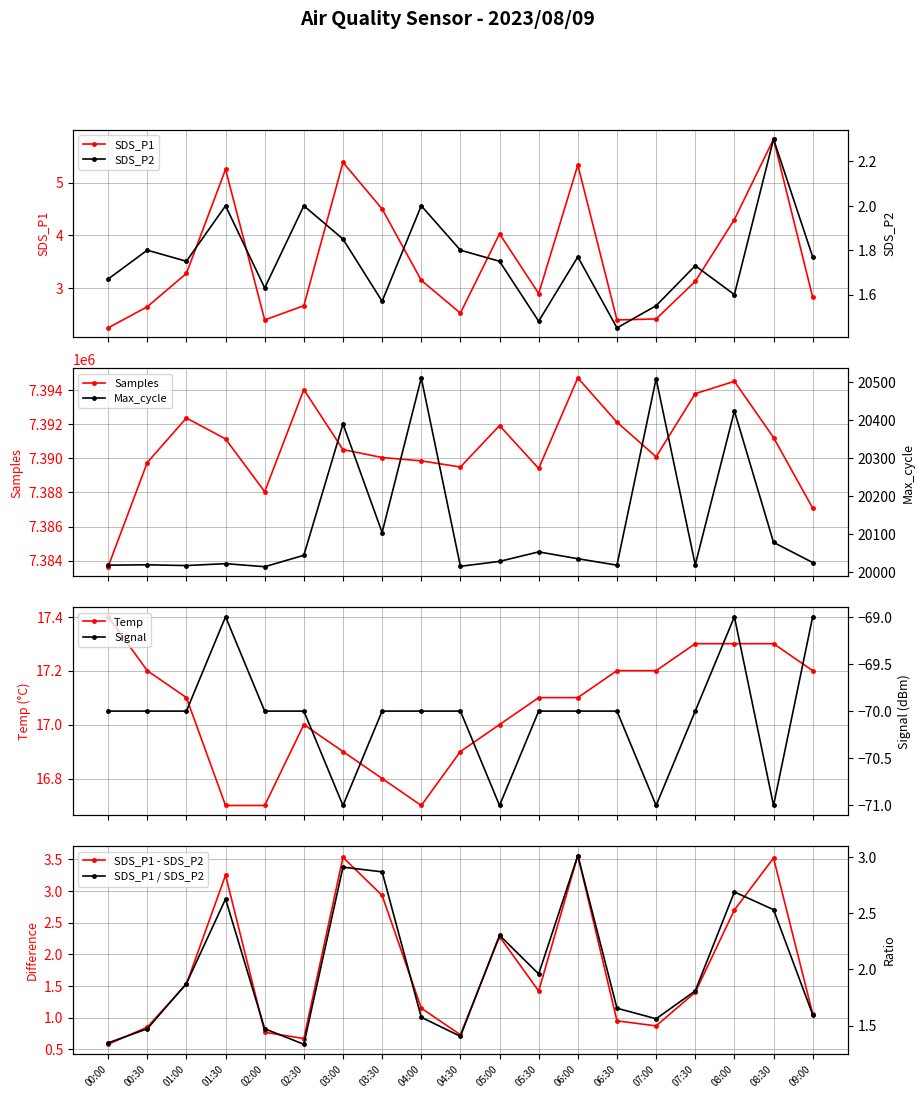

Which has a higher value, 03:30 or 06:30?

03:30